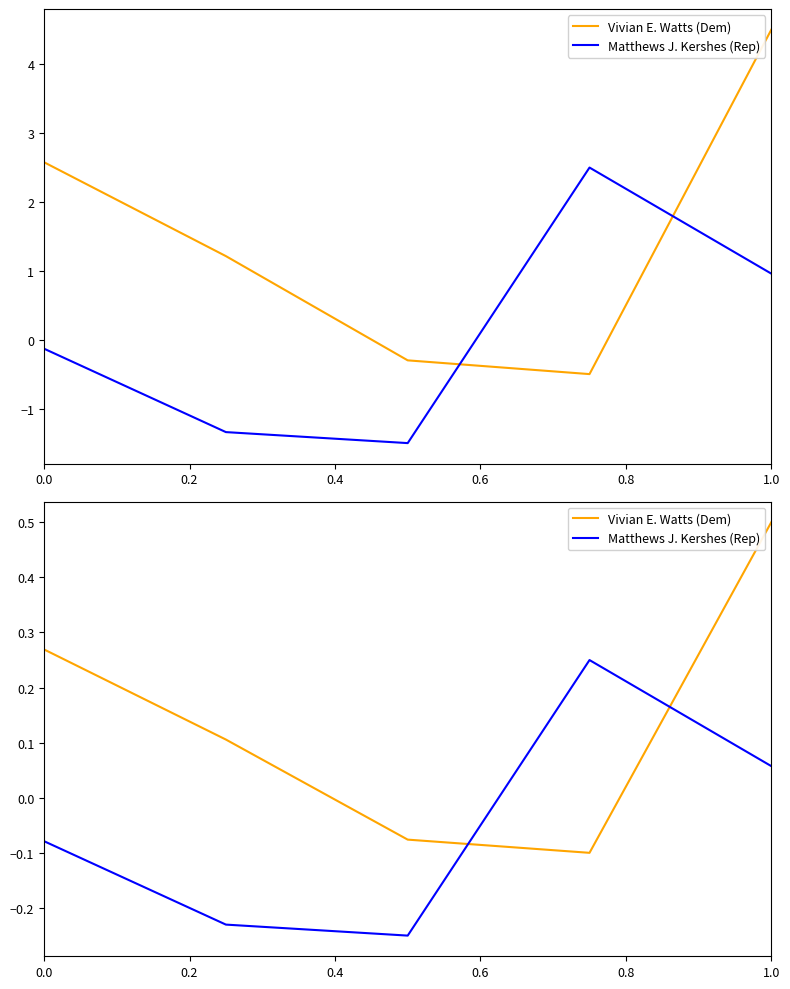

The value of Vivian E. Watts (Dem) at 0.8 is 0.5. True or false?

True